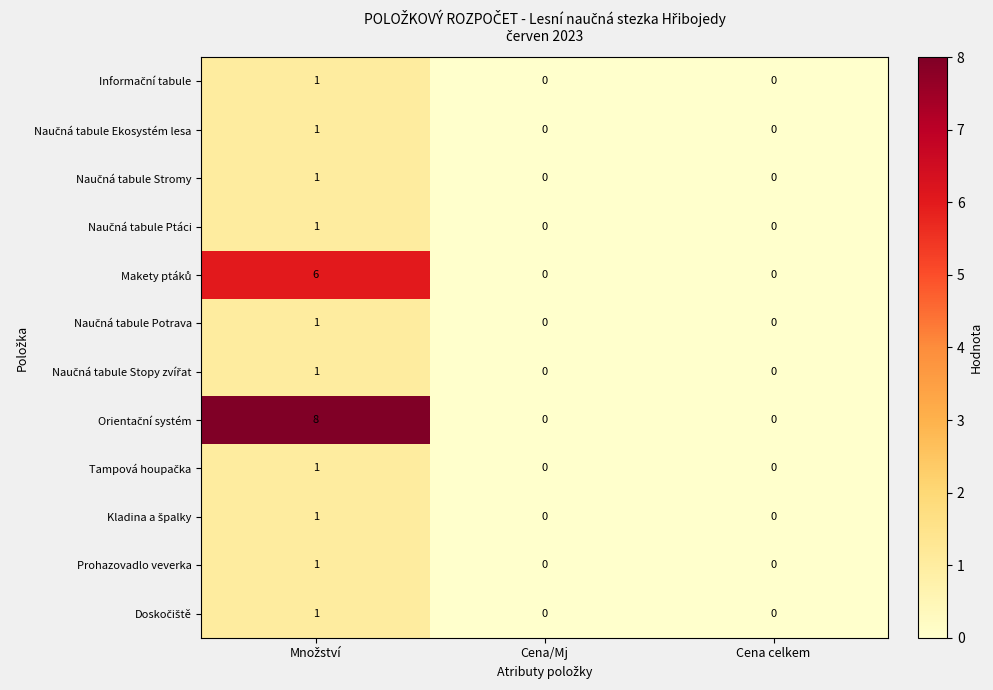

At how many categories does at least one series exceed 1?

1